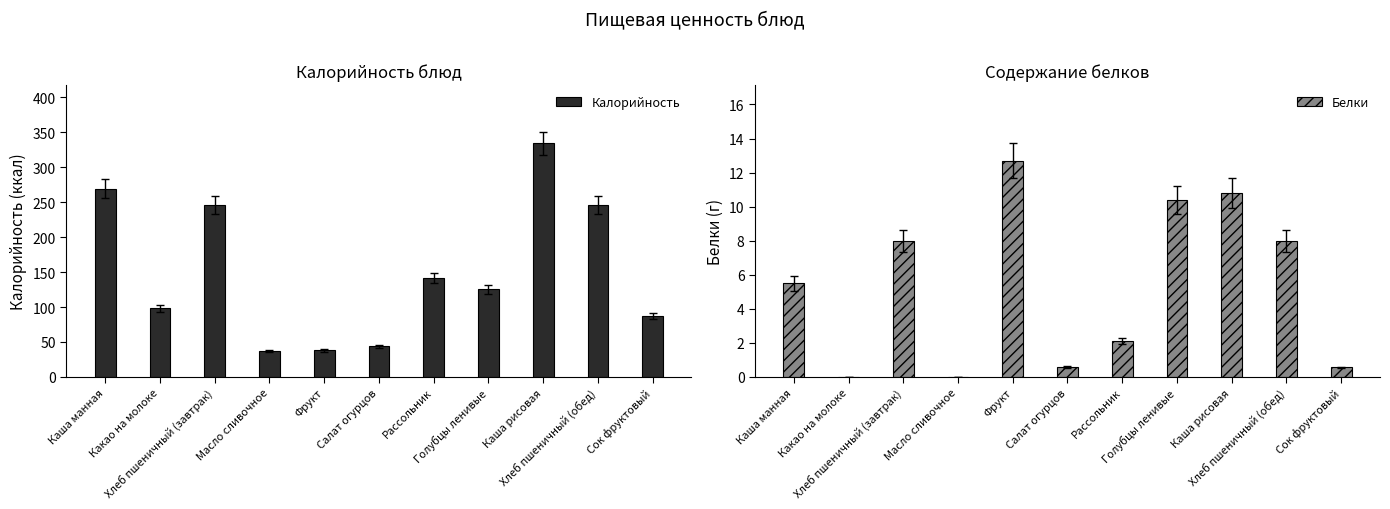

Which has a higher value, Голубцы ленивые or Сок фруктовый?

Голубцы ленивые